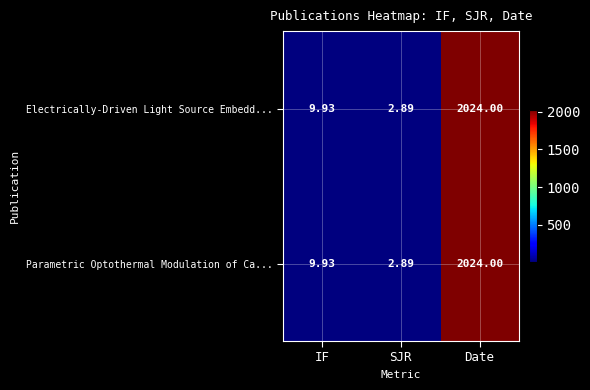

Rank the categories by Parametric Optothermal Modulation of Ca... value from highest to lowest.

Date, IF, SJR